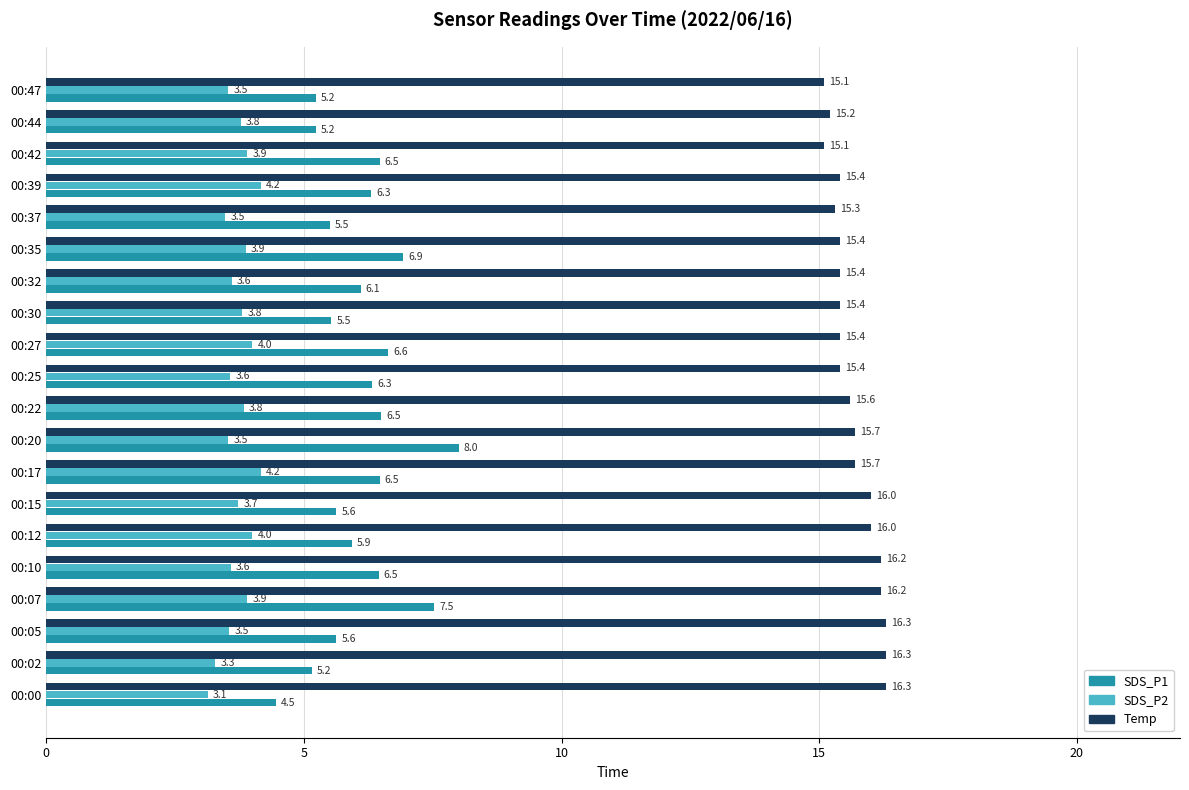

List the series in order of their overall mean, highest first.

Temp, SDS_P1, SDS_P2